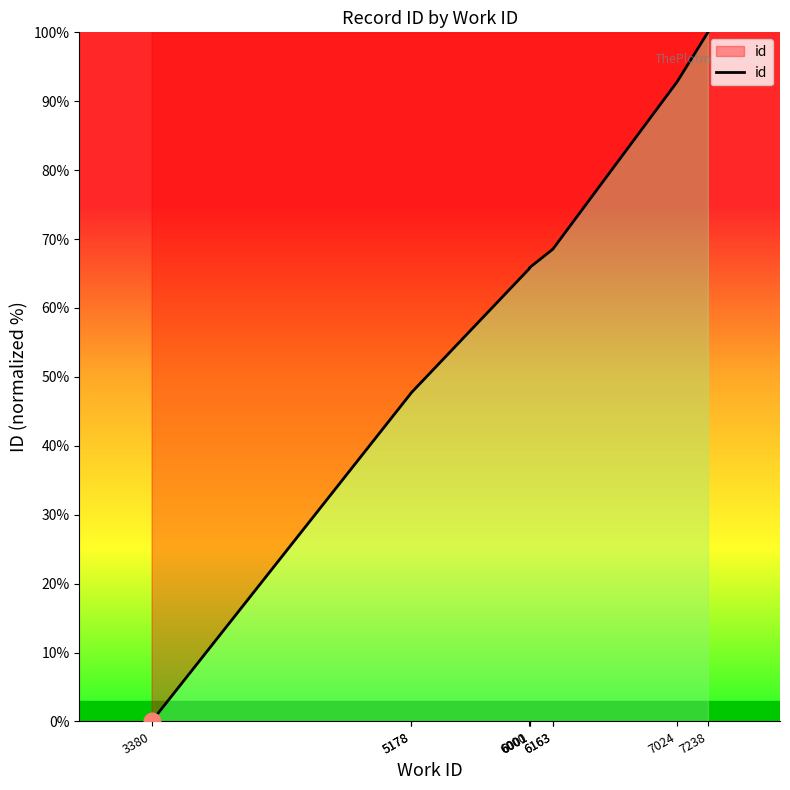

Reading right to left, what are all the values shown in this chart?

7238=100.0	7024=92.8	6163=68.6	6163=68.5	6001=65.9	6001=65.7	6000=65.7	5178=47.6	5178=47.6	3380=0.0